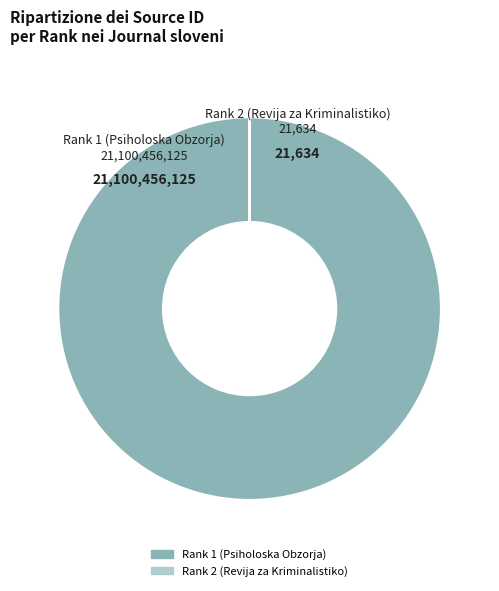

Which slice is the largest?

Rank 1 (Psiholoska Obzorja)